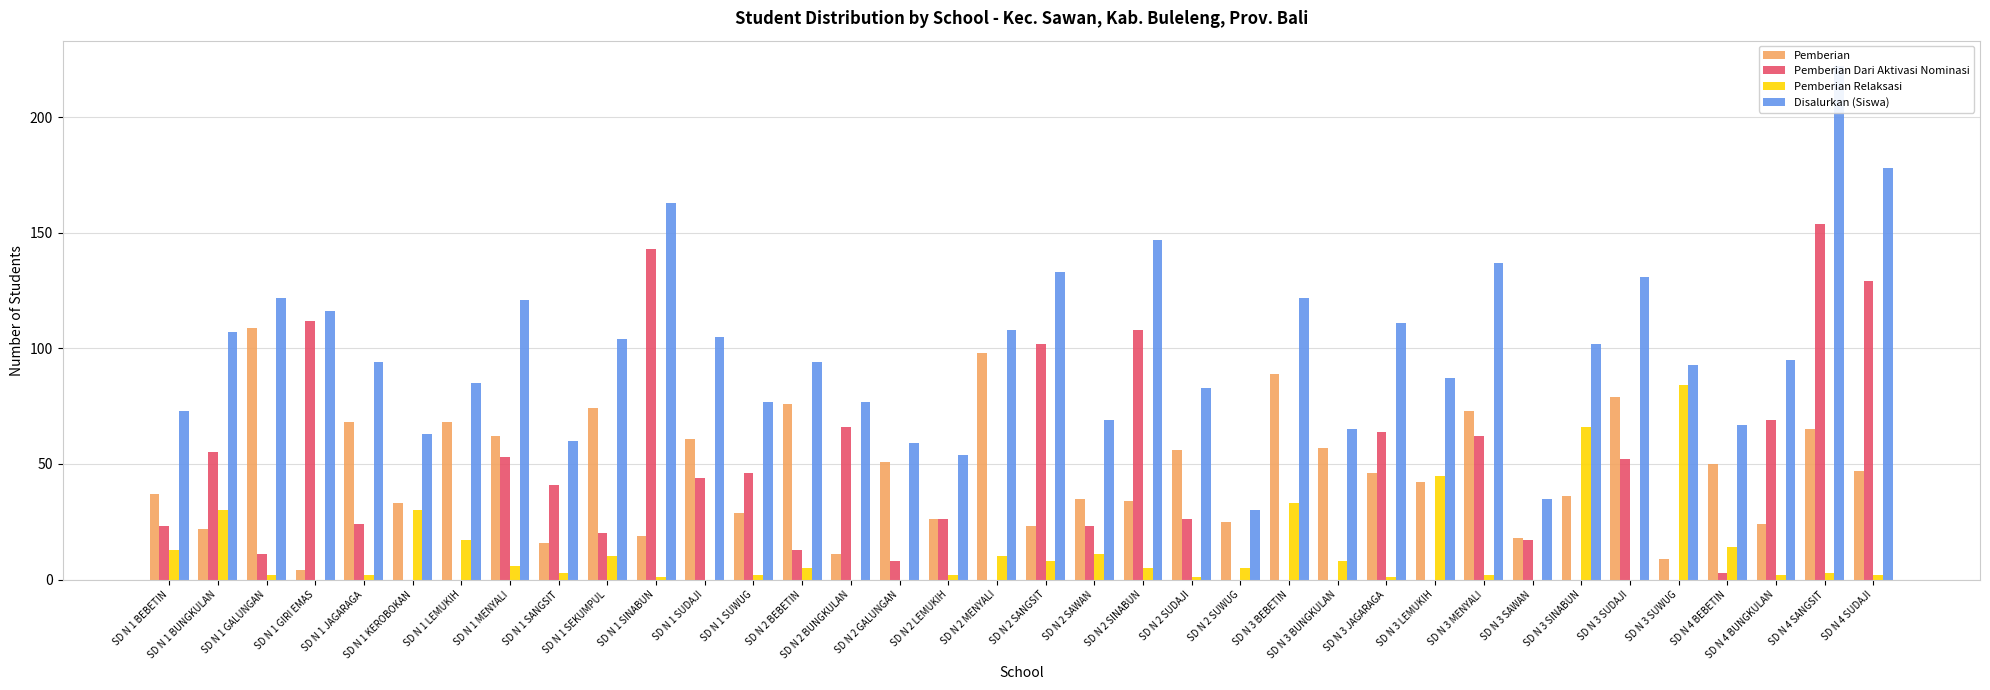

What is the difference between the maximum and second lowest values in the Pemberian series?

100